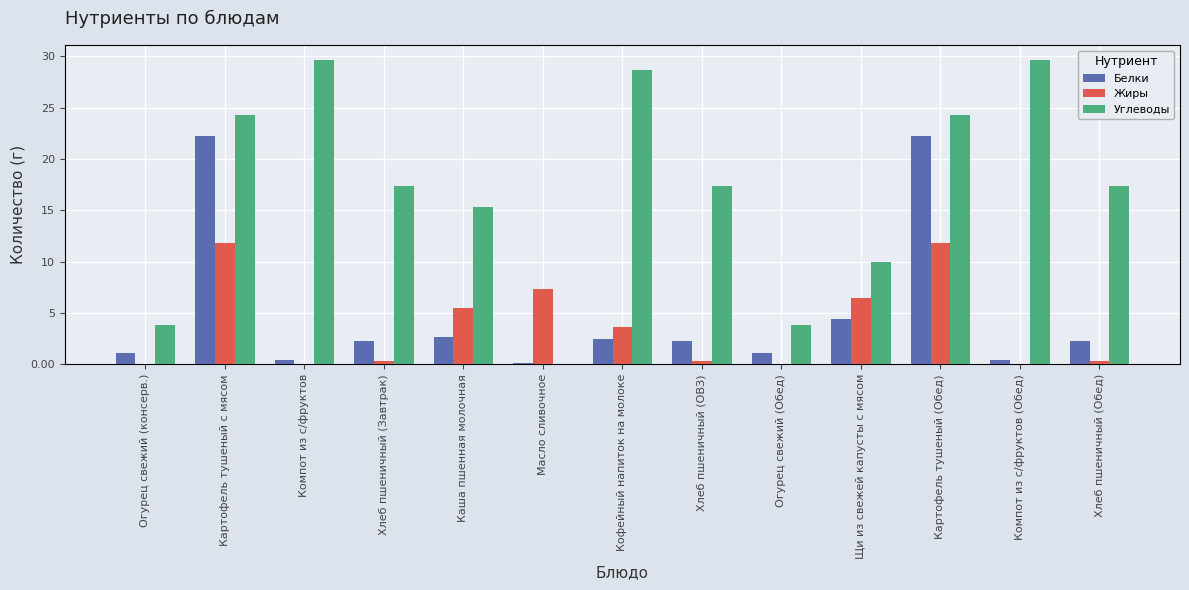

Is the value of Белки at Хлеб пшеничный (Завтрак) greater than the value of Углеводы at Кофейный напиток на молоке?

No